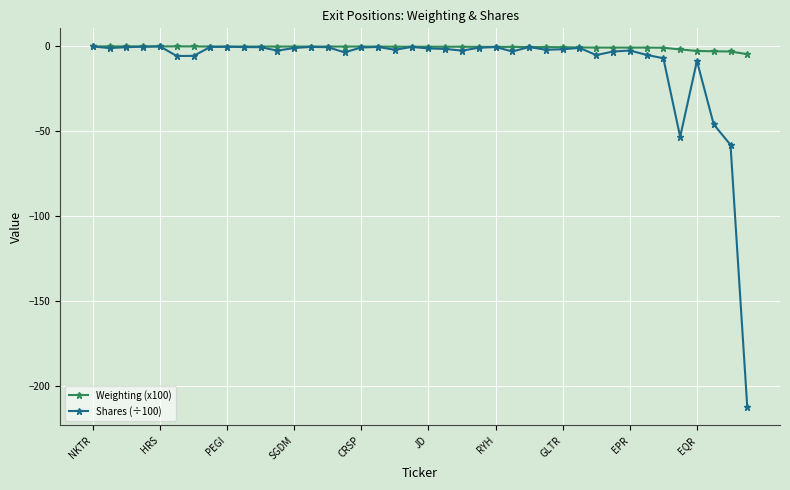

Rank the series by their average value, from highest to lowest.

Weighting (x100), Shares (÷100)